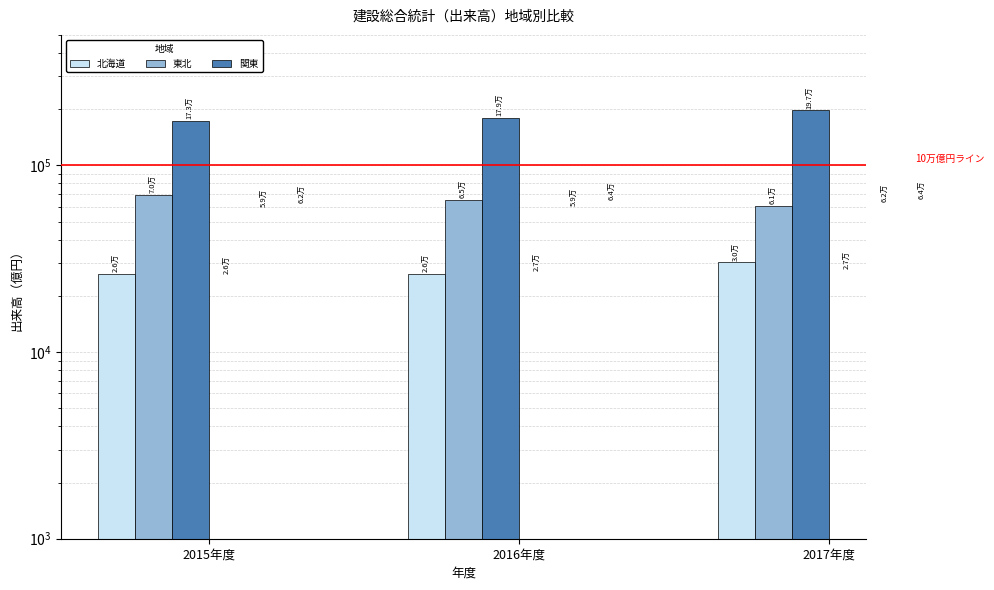

Is it true that 東北 equals 69591.7 at 2015年度?

True